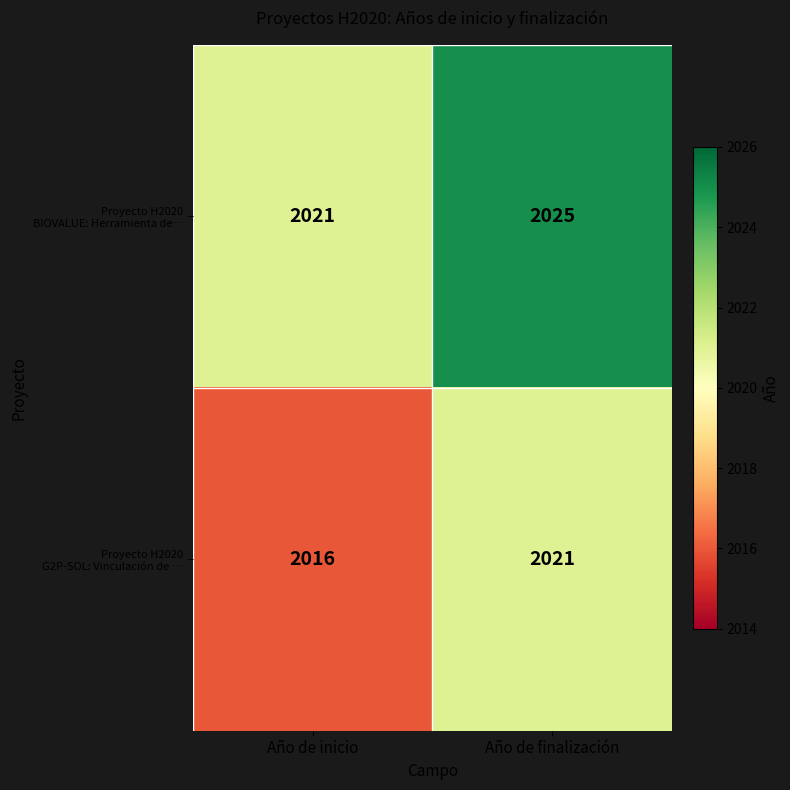

At how many categories does at least one series exceed 2022?

1